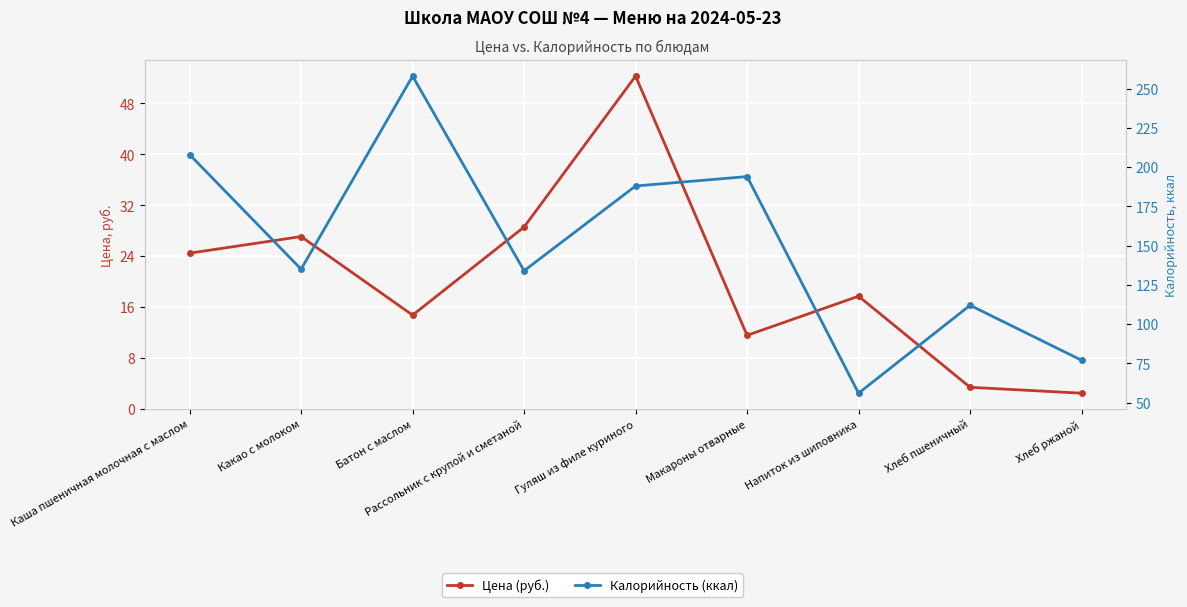

List the series in order of their overall mean, highest first.

Калорийность (ккал), Цена (руб.)